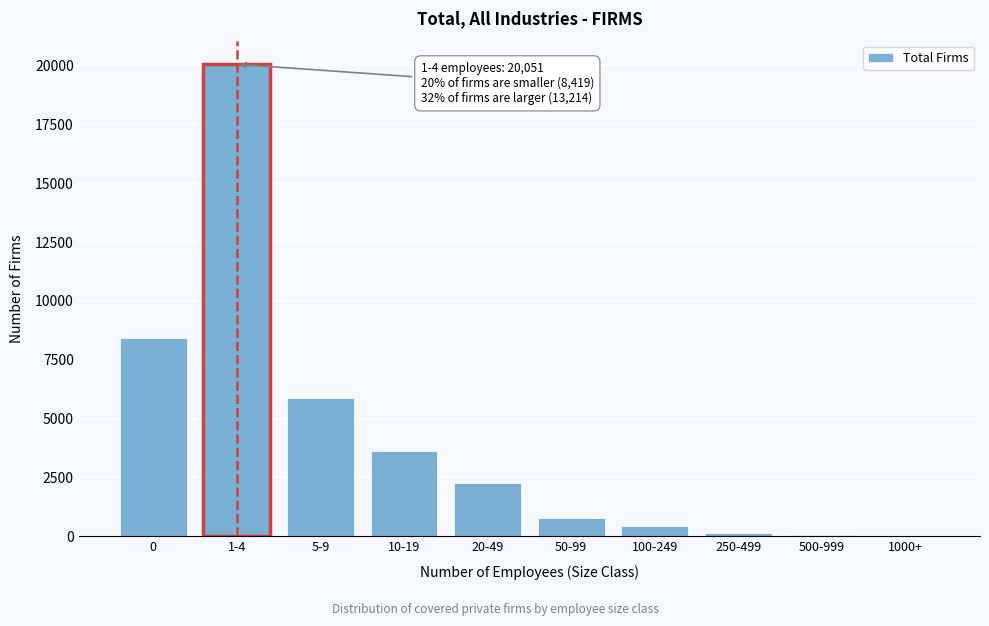

What is the sum of all values?

41684